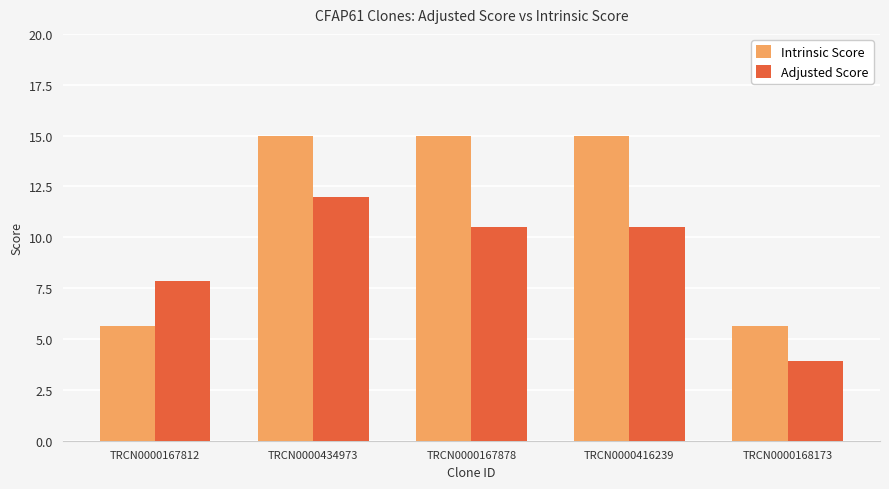

Which series has the largest range (max minus min)?

Intrinsic Score